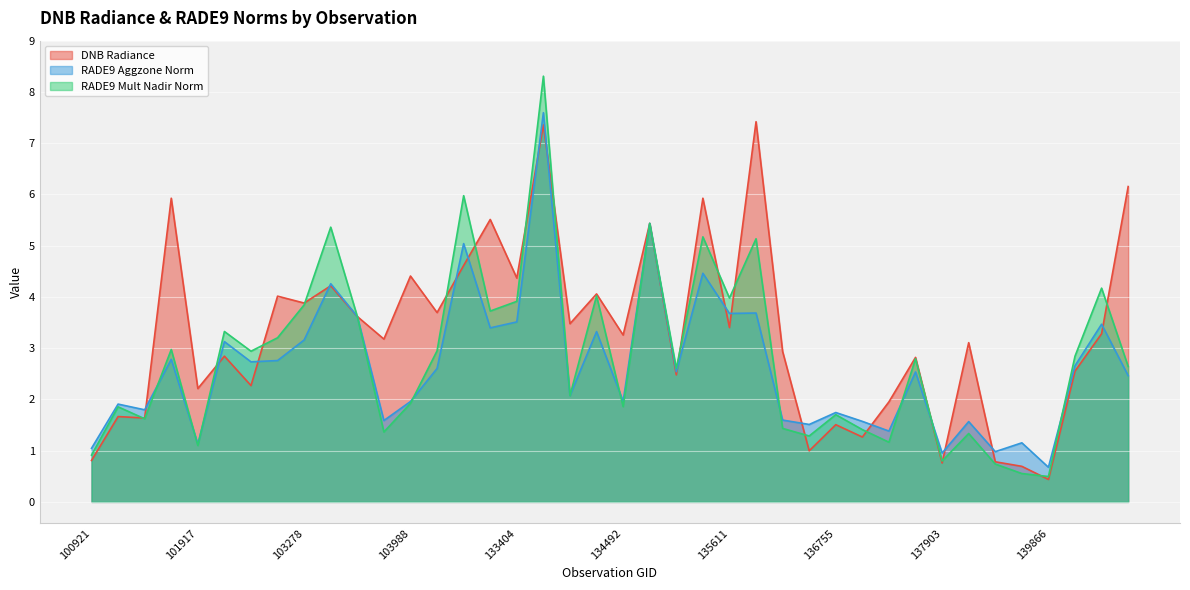

What is the difference between the maximum and minimum values in the rade9_mult_nadir_norm series?

7.8